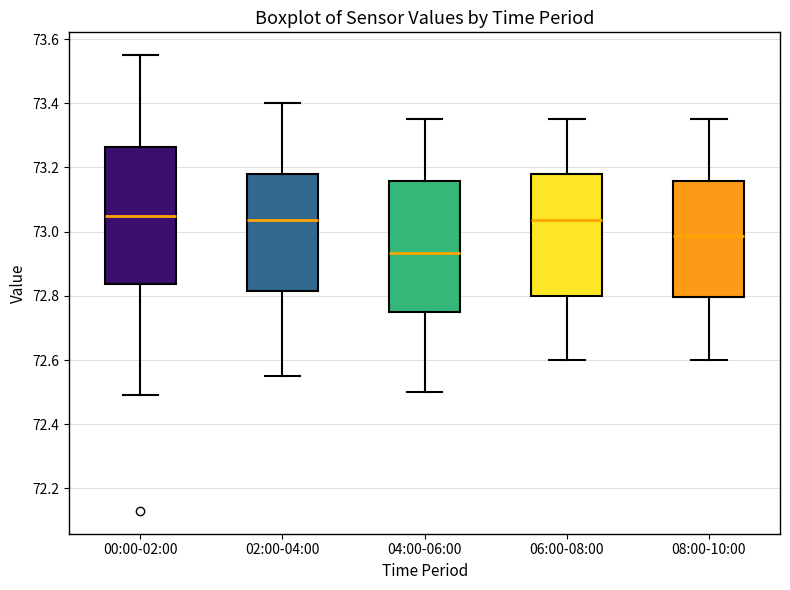

Which box has the lowest median line?

04:00-06:00